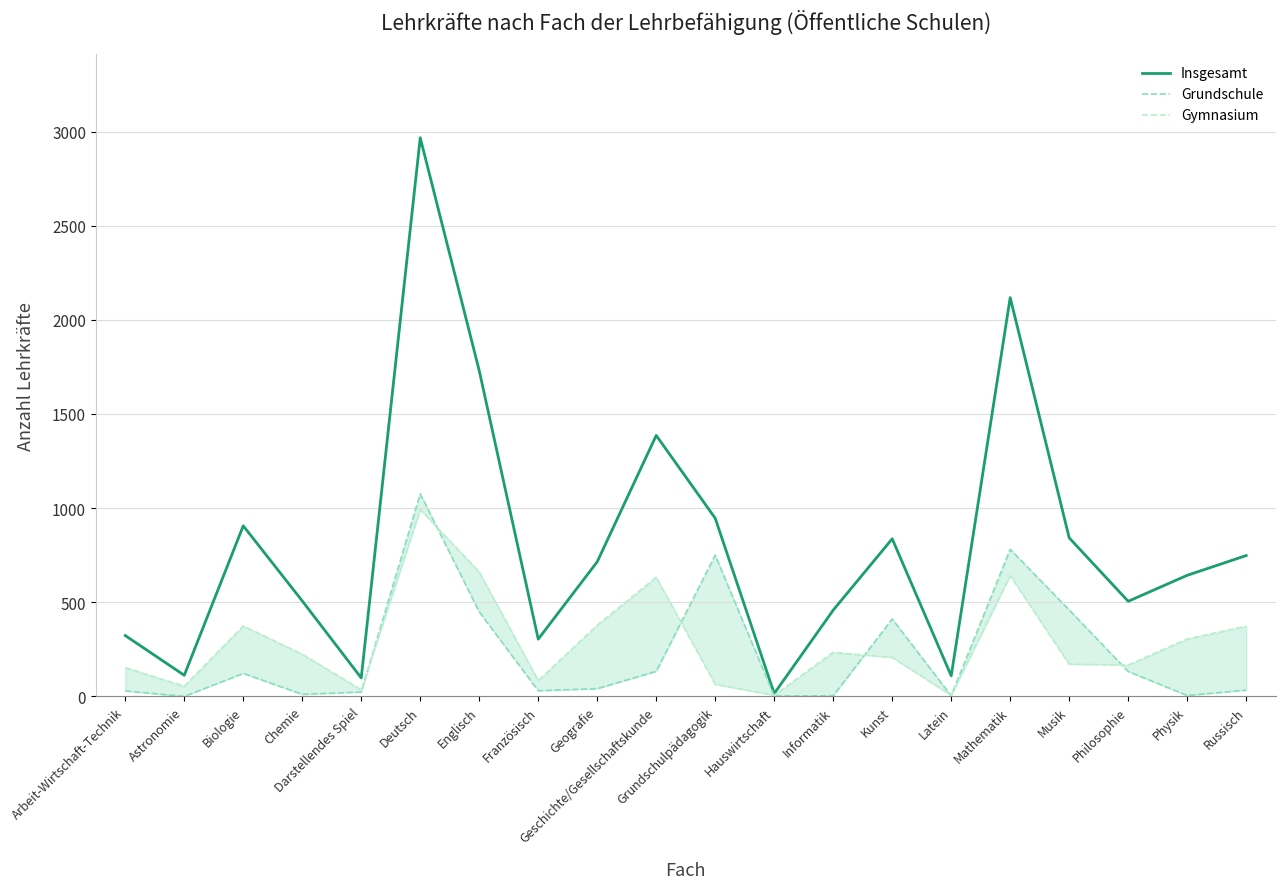

How many values in the Gymnasium series exceed 224?

9